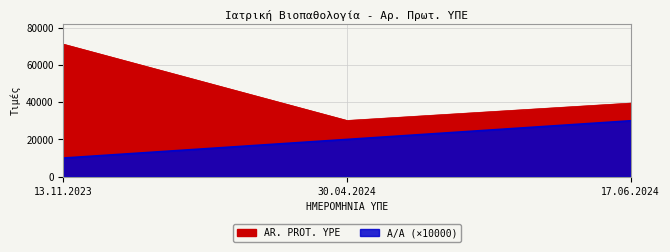

Reading left to right, what are all the values shown in this chart?

A/A: 13.11.2023=10000	30.04.2024=20000	17.06.2024=30000
AR. PROT. YPE: 13.11.2023=71146	30.04.2024=30171	17.06.2024=39496